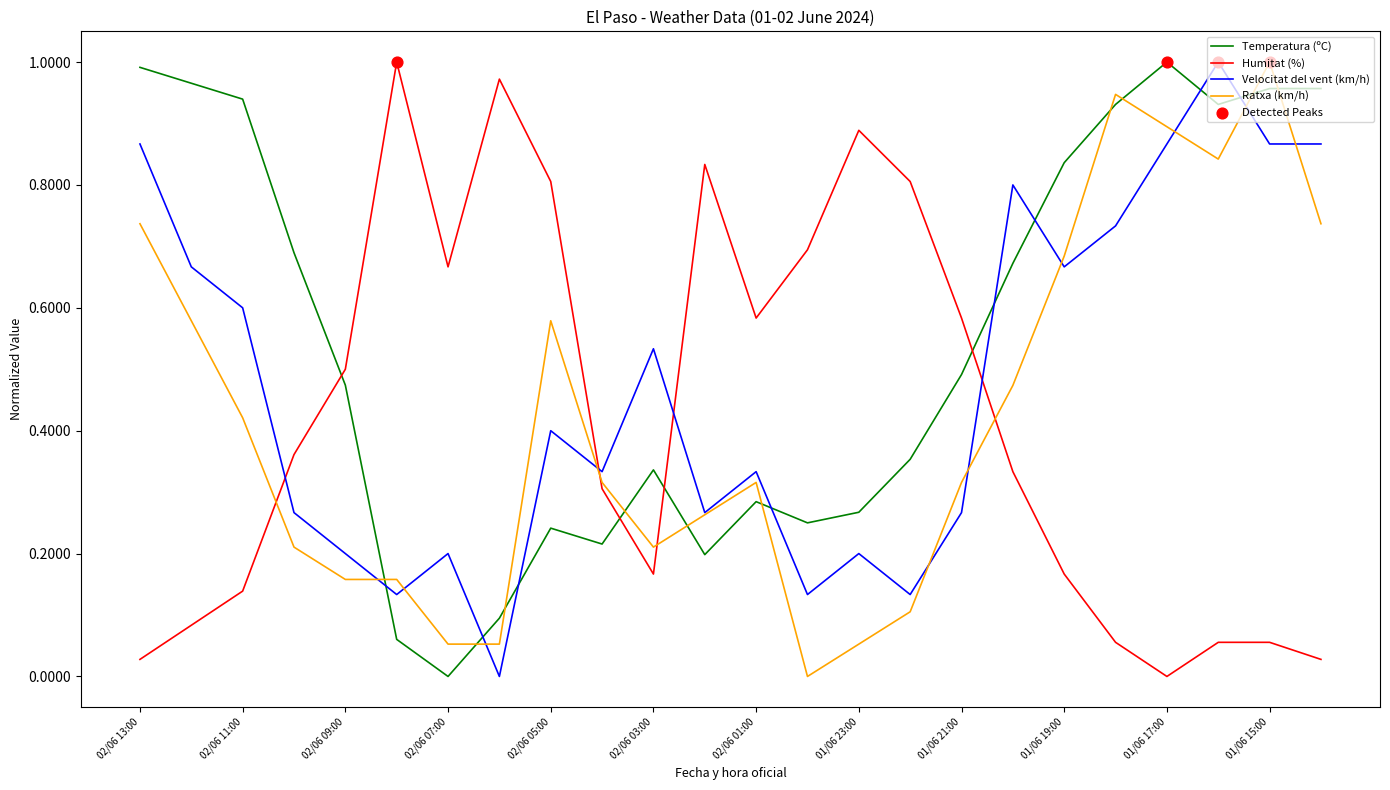

Which series has the largest total across all categories?

Temperatura (ºC)